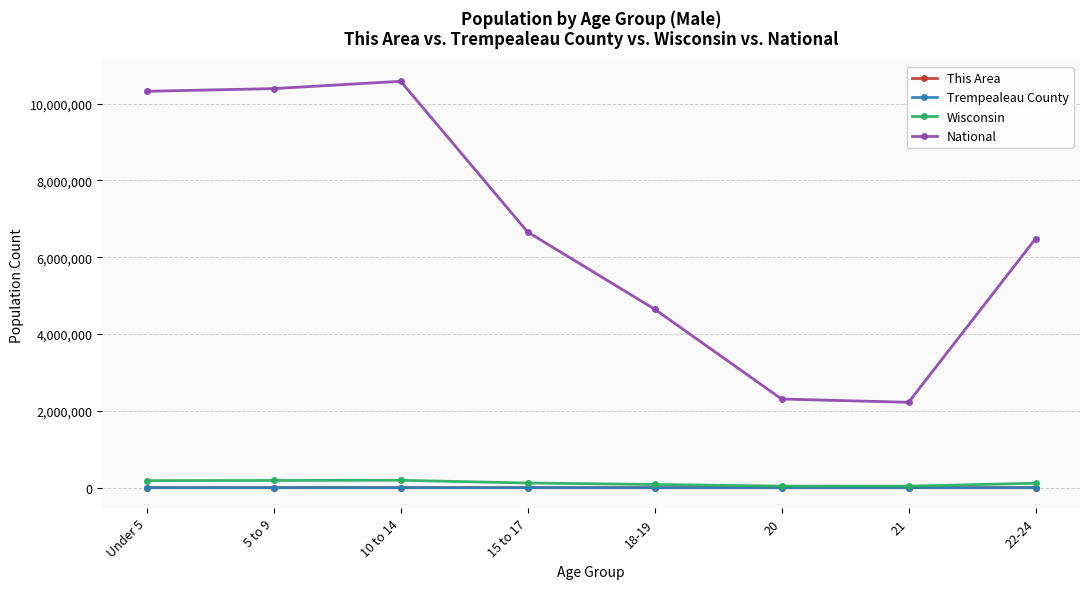

What is the greatest value displayed?

10579862